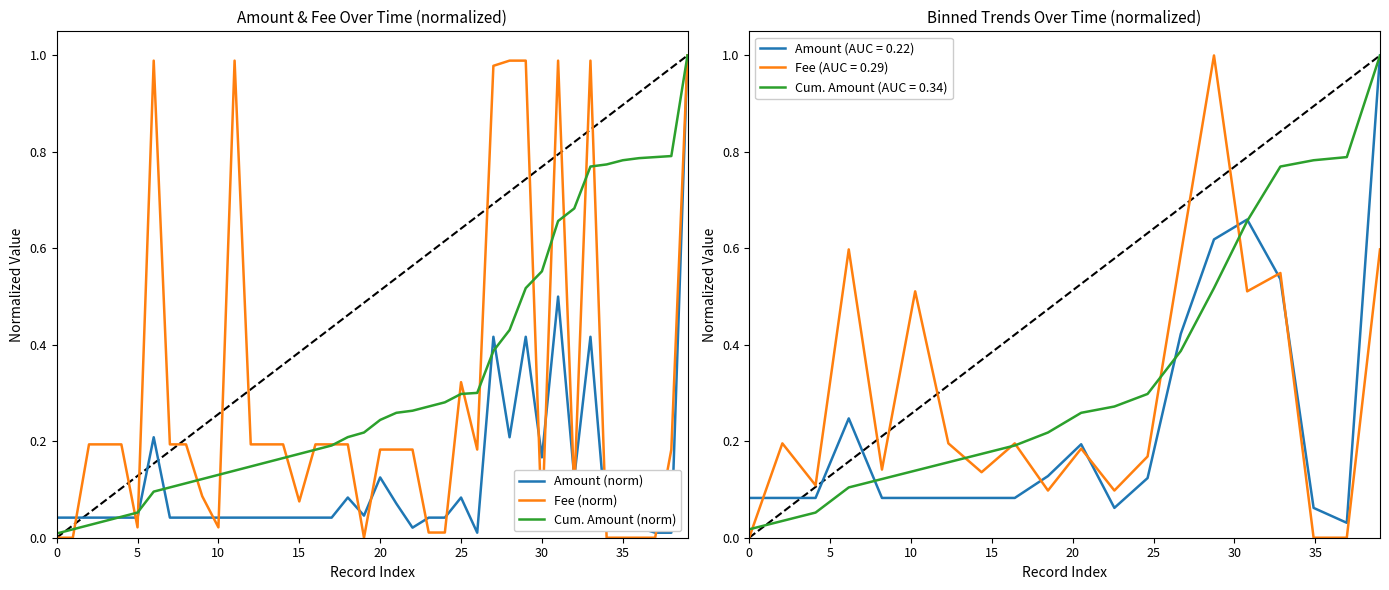

Which series has the widest spread of values?

Fee (norm)